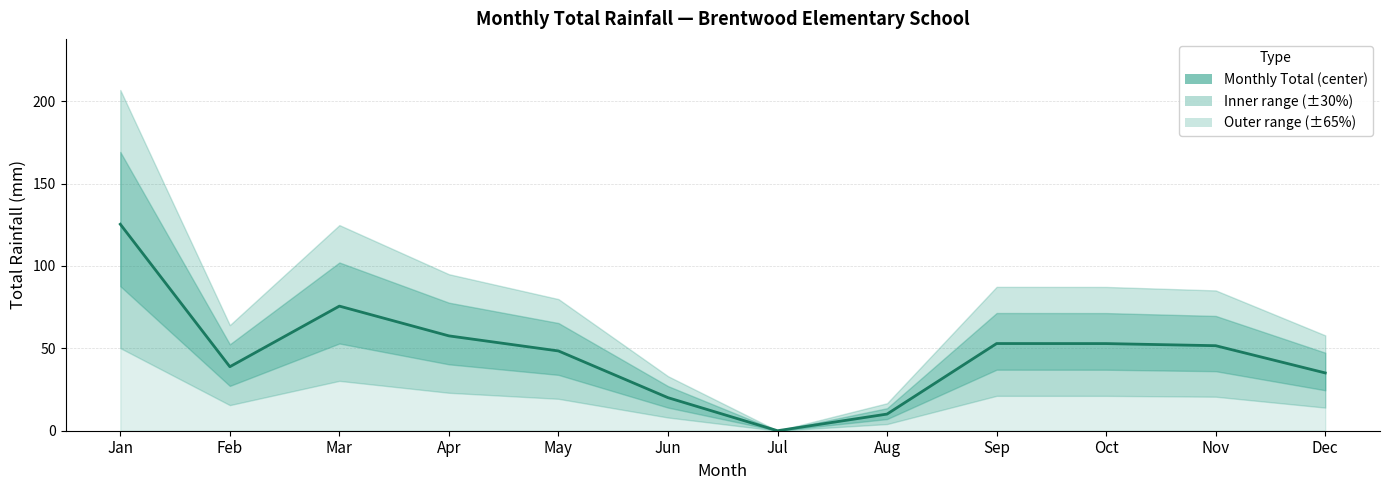

Between May and Dec, which is larger?

May